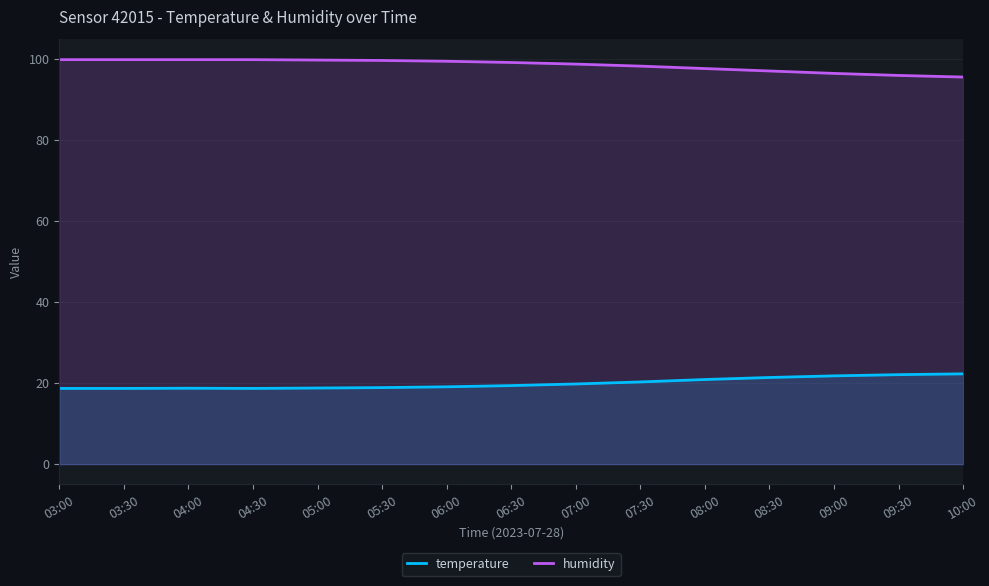

Where does the humidity series first go above 99?

03:00